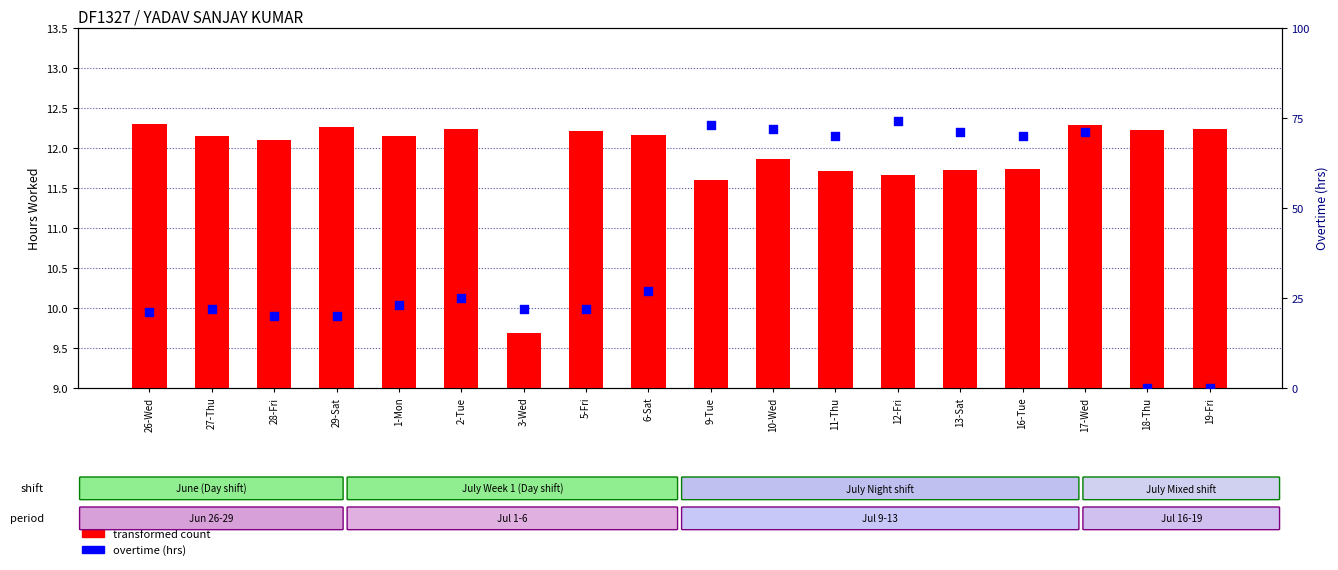

Which series reaches the maximum Y coordinate?

transformed count